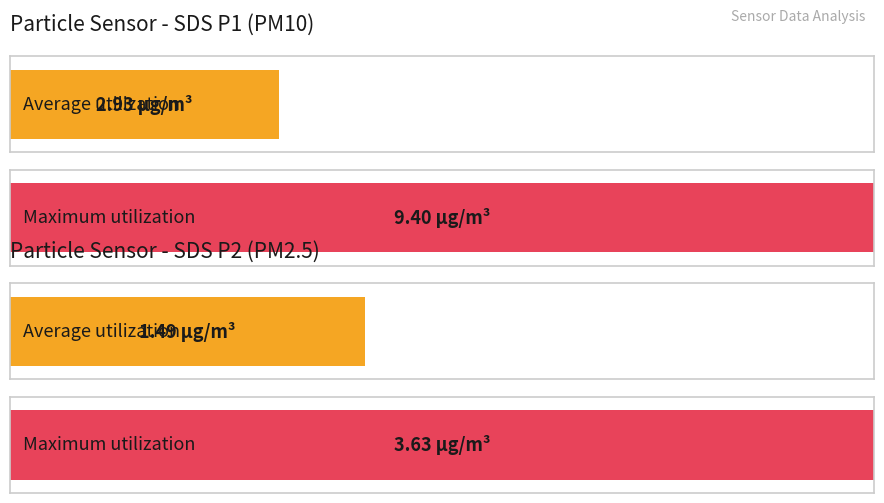

Is it true that SDS_P1 equals 1.7 at 05:41?

False